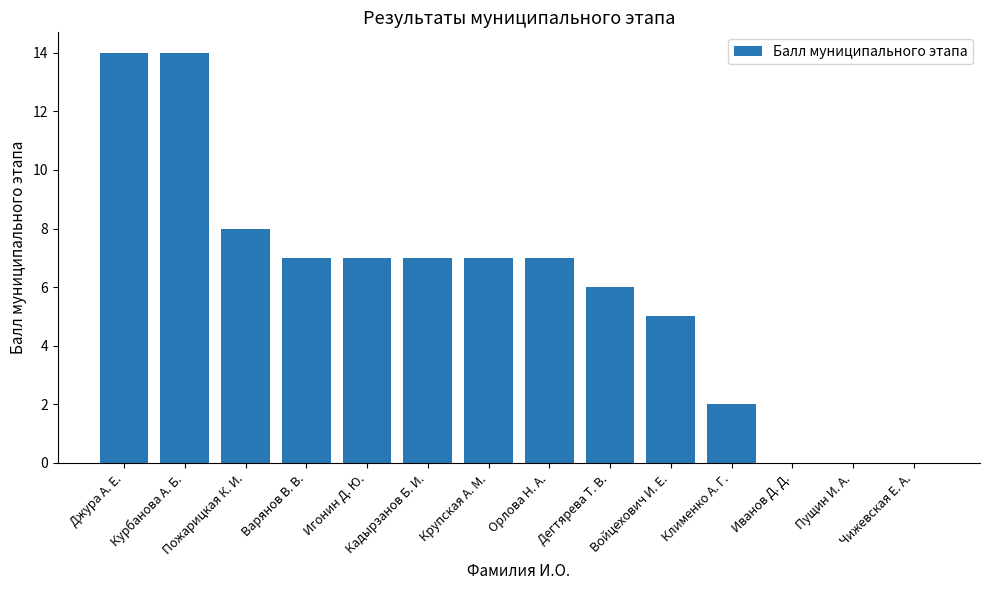

The chart shows a value of 2 at Войцехович И. Е.. True or false?

False